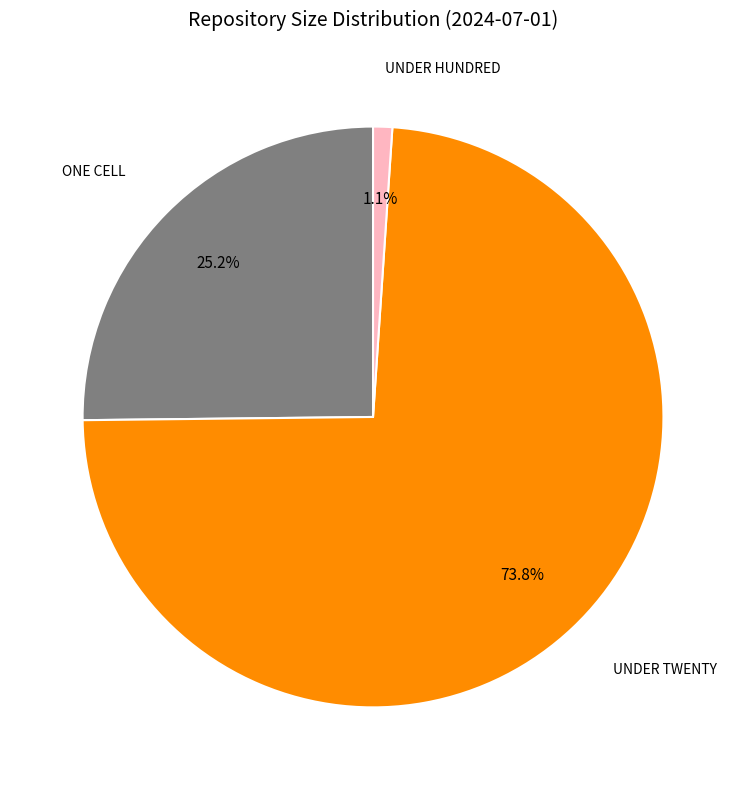

Which has a higher value, UNDER HUNDRED or UNDER TWENTY?

UNDER TWENTY